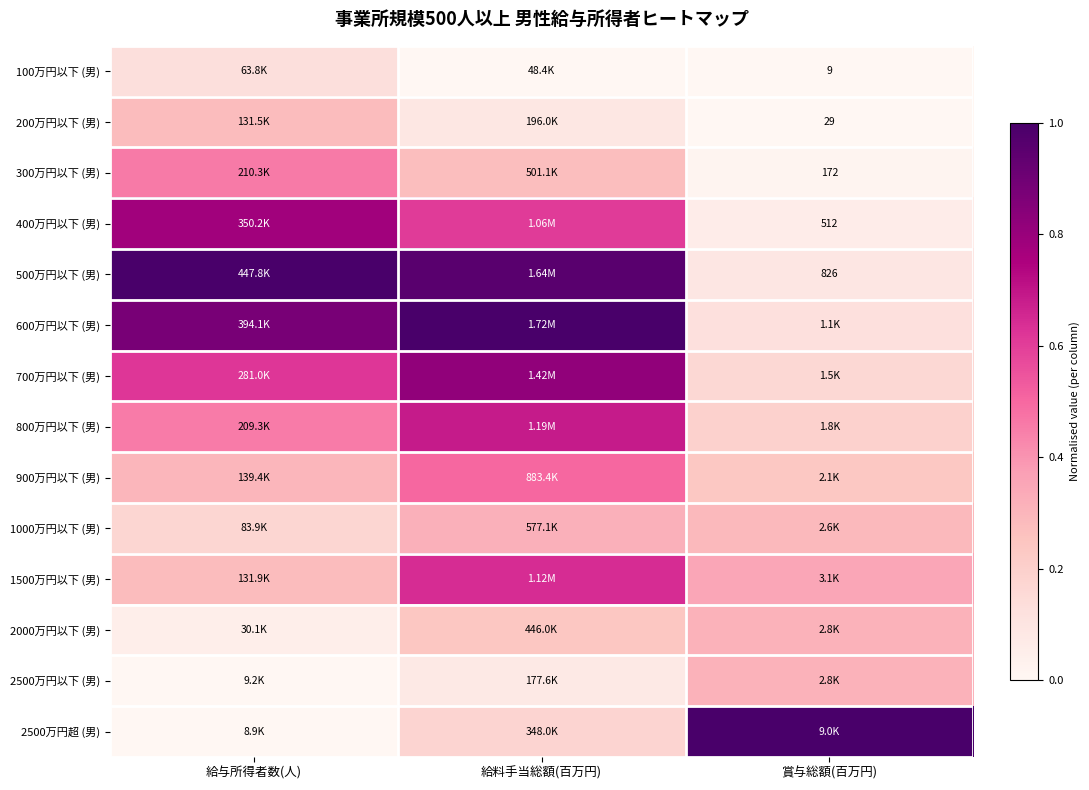

The value of 400万円以下 (男) at 賞与総額(百万円) is 0.1. True or false?

True